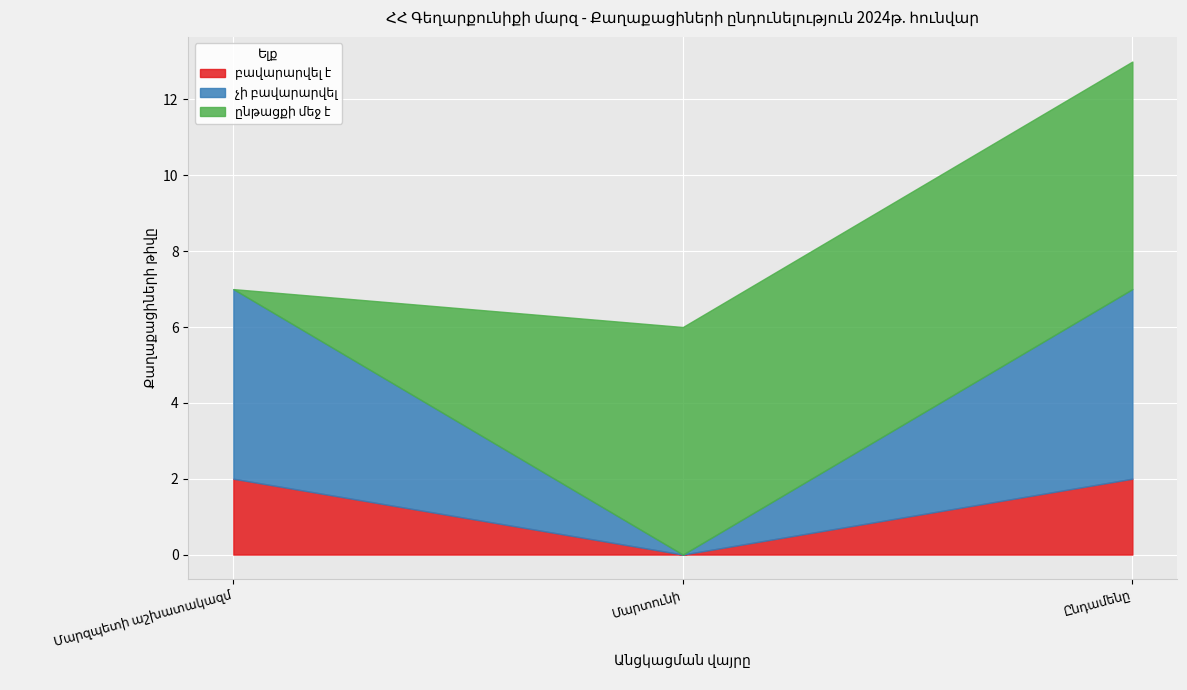

Which series has the largest range (max minus min)?

ընթացքի մեջ է